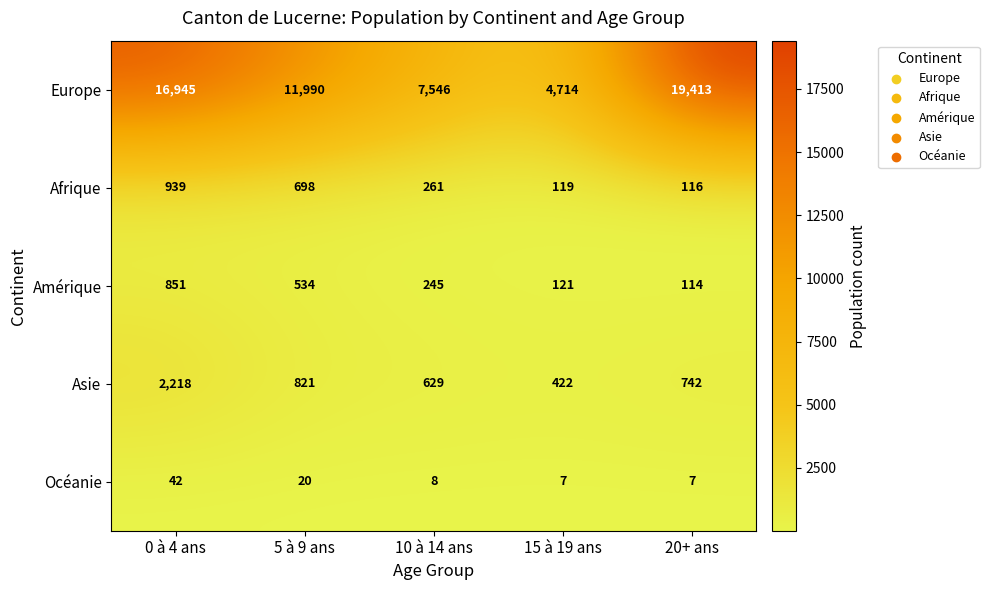

What is the greatest value displayed?

19413